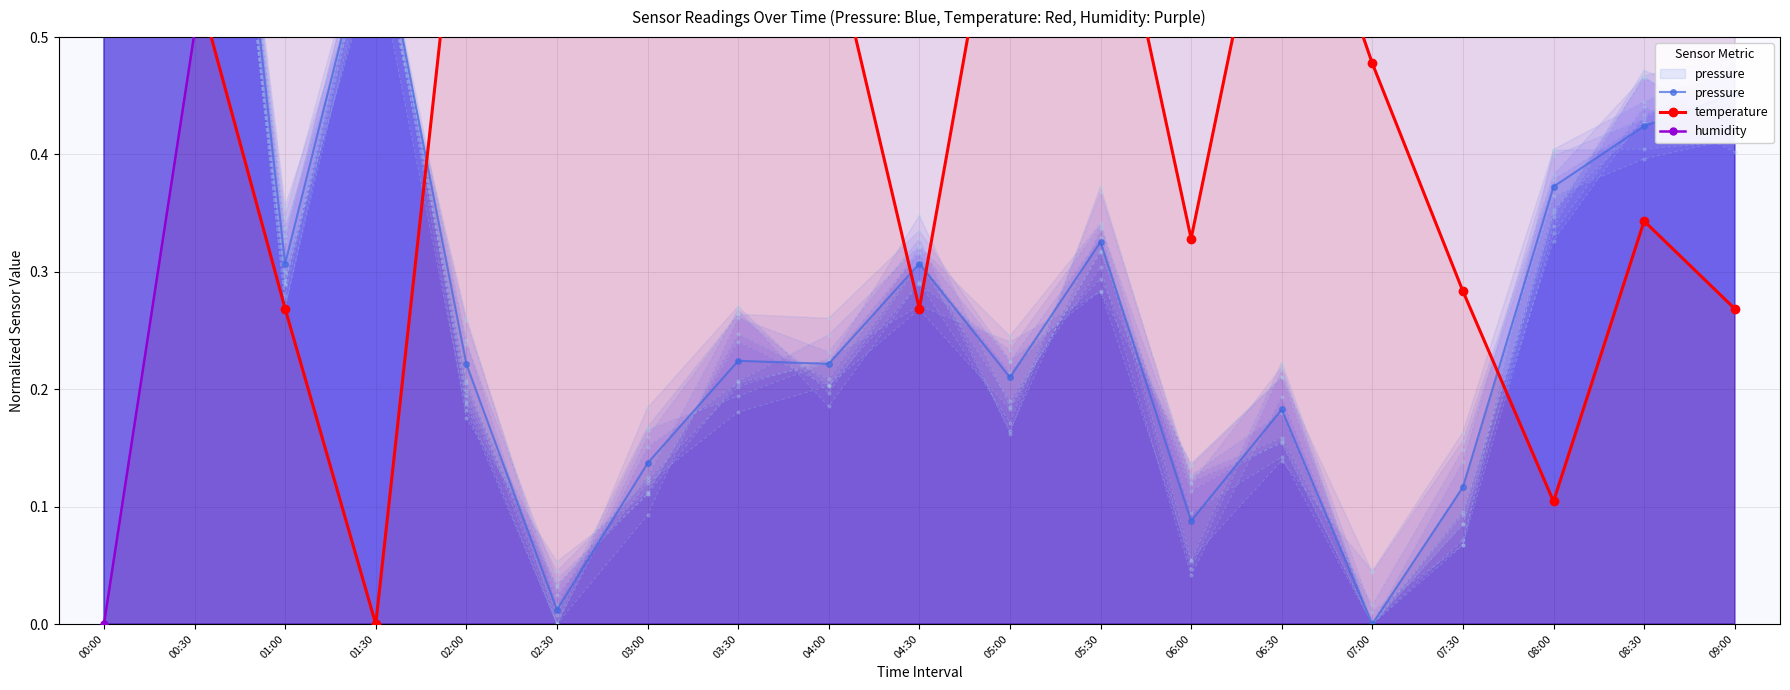

What is the difference between the second highest and minimum values in the pressure series?

0.7